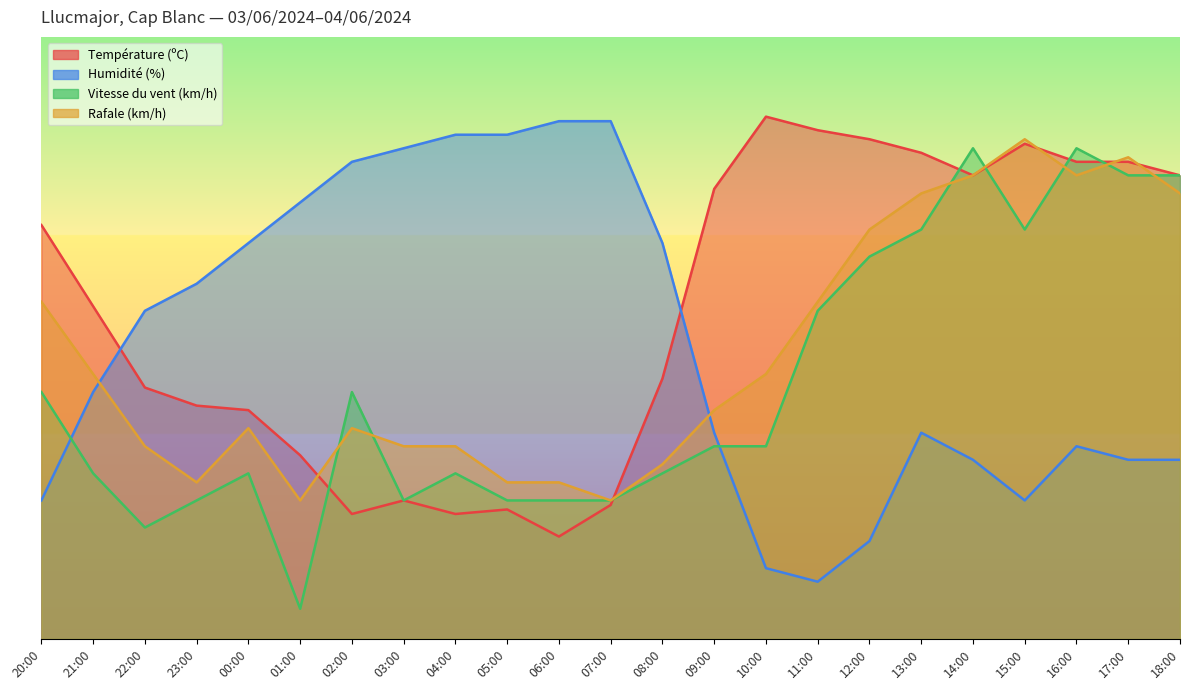

Which category has the highest value across all series?

10:00